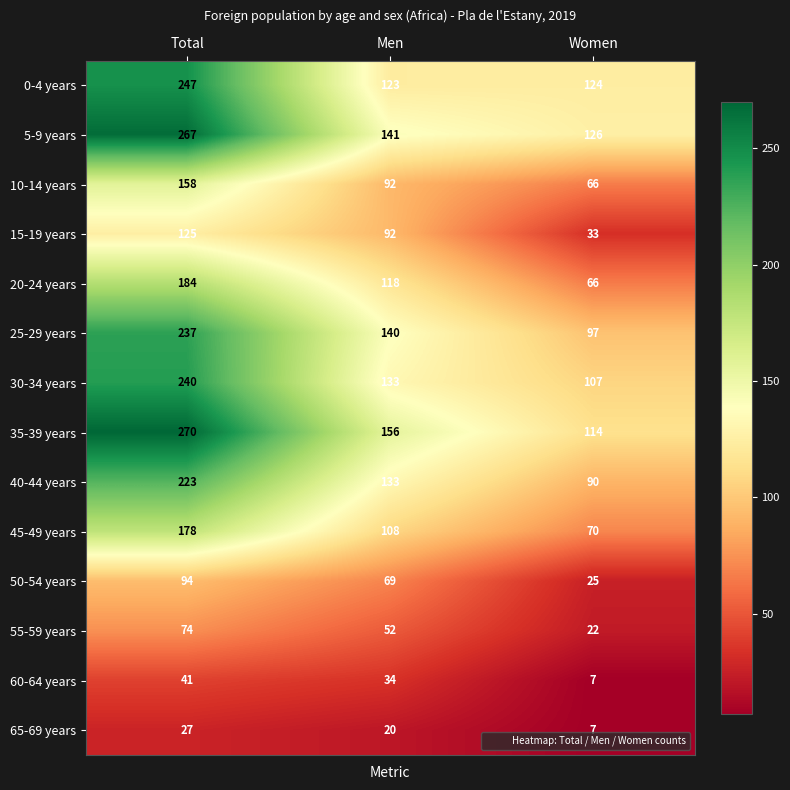

What is the spread (max minus min) of values at Women?

119